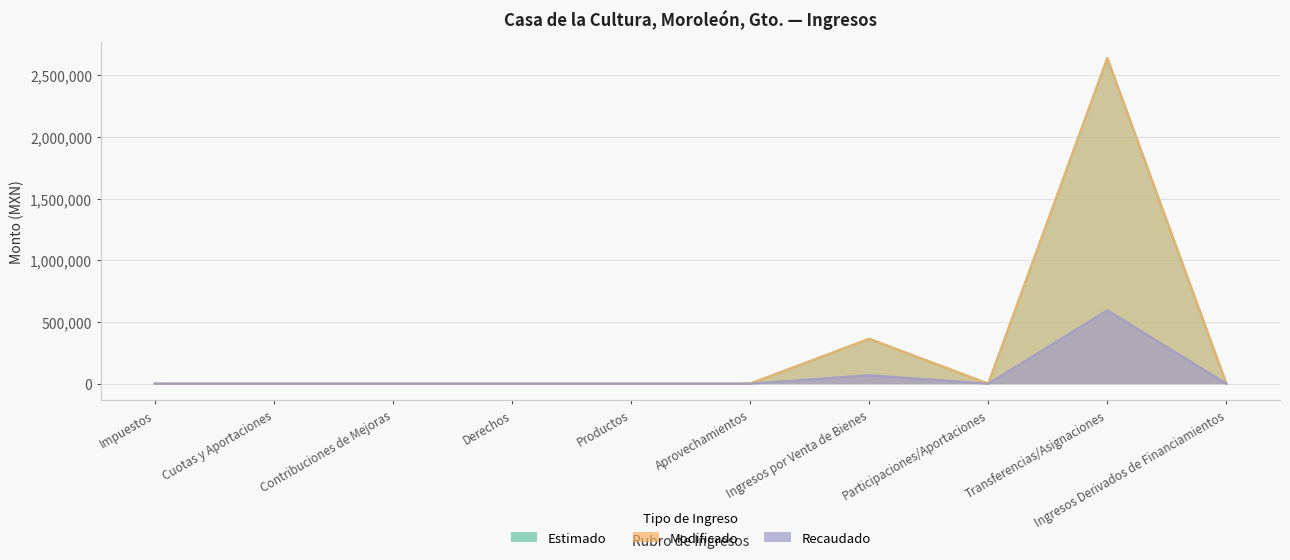

Reading left to right, list all the values displayed in this chart.

Estimado: 0.0	0.0	0.0	0.0	0.0	0.0	363299.0	0.0	2639031.0	0.0
Modificado: 0.0	0.0	0.0	0.0	0.0	0.0	363299.0	0.0	2639031.0	0.0
Recaudado: 0.0	0.0	0.0	0.0	0.0	0.0	68959.0	0.0	595507.7	0.0